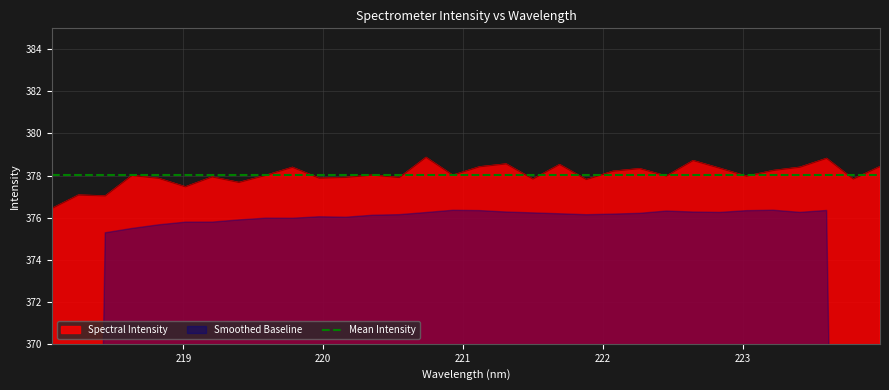

At which label is the value closest to 377?

218.442